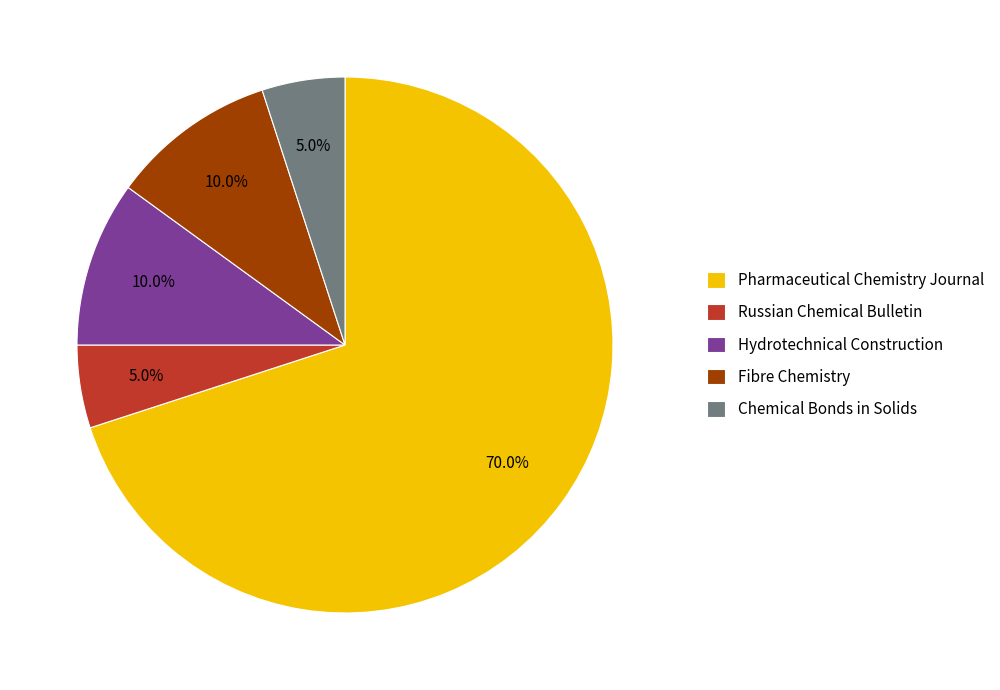

To the nearest percent, what portion does Hydrotechnical Construction represent?

10%